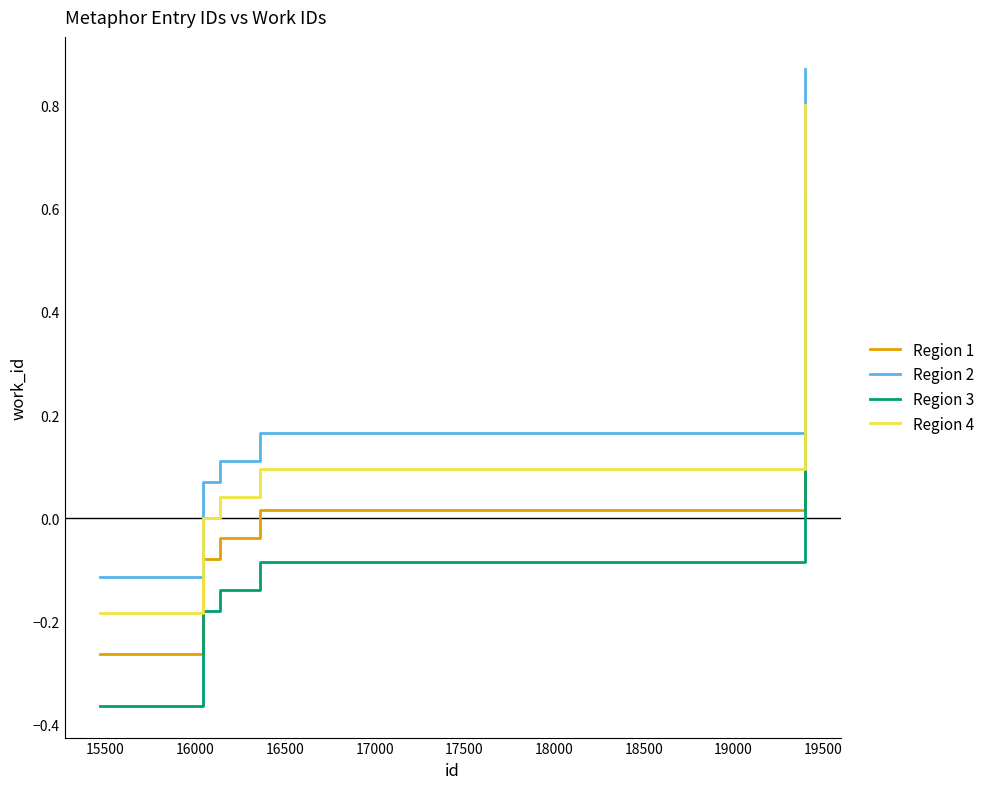

Rank the series by their average value, from highest to lowest.

Region 2, Region 4, Region 1, Region 3